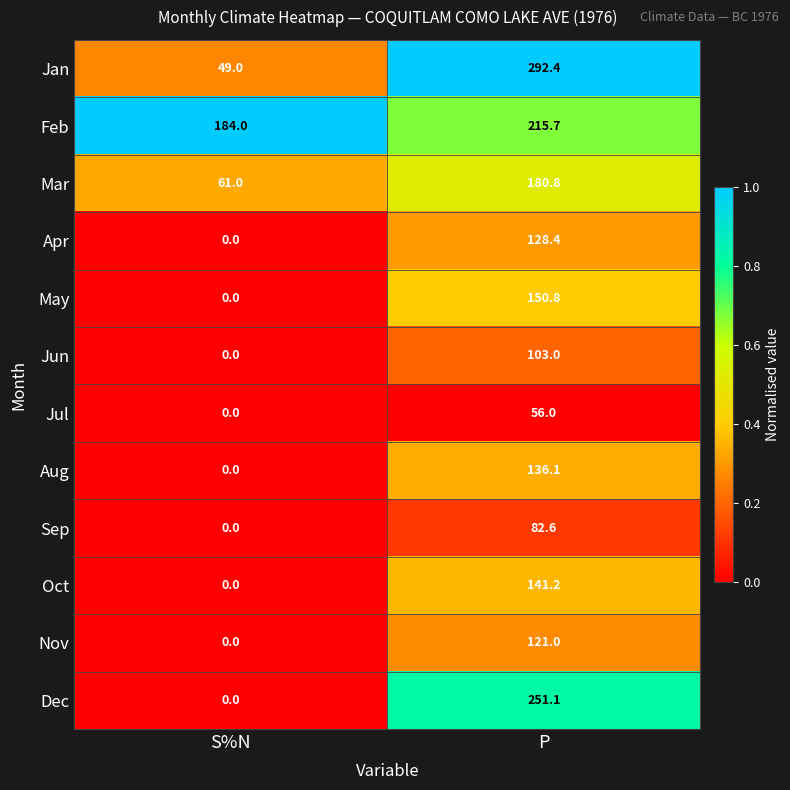

Which series has the largest total across all categories?

Feb